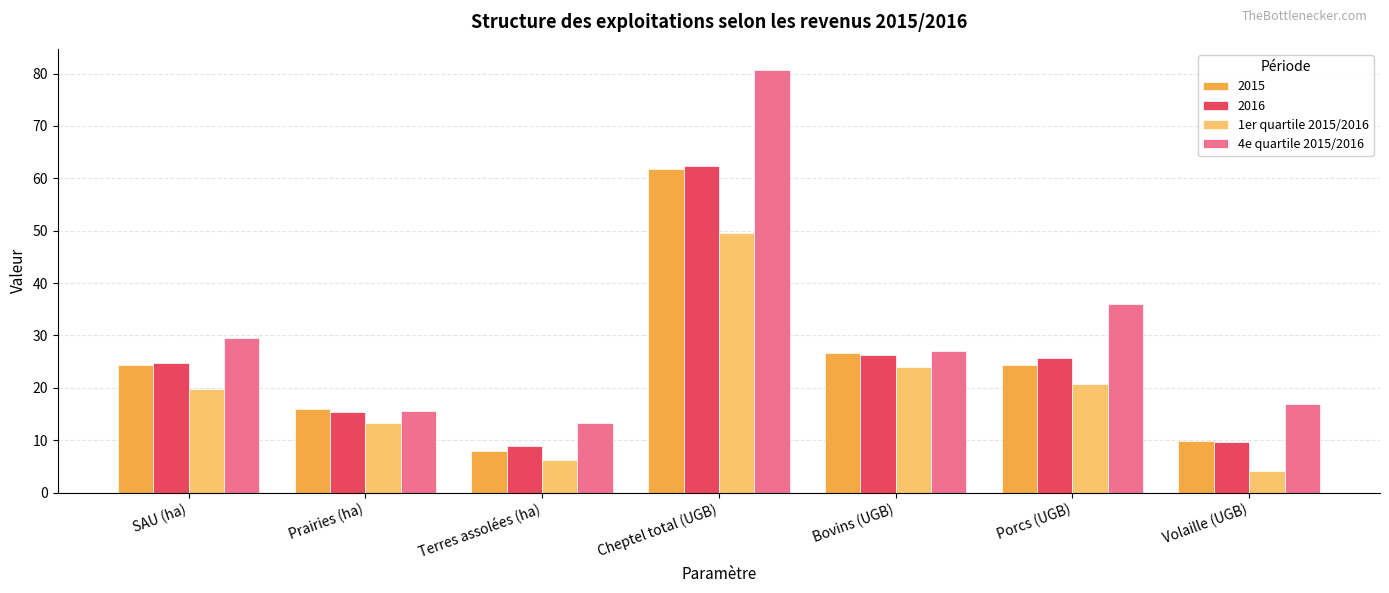

Reading right to left, what are all the values shown in this chart?

2015: 9.9	24.3	26.7	61.7	8.0	15.9	24.3
2016: 9.6	25.7	26.2	62.4	8.9	15.4	24.8
1er quartile 2015/2016: 4.2	20.8	23.9	49.6	6.2	13.3	19.8
4e quartile 2015/2016: 17.0	36.0	27.1	80.7	13.2	15.6	29.5